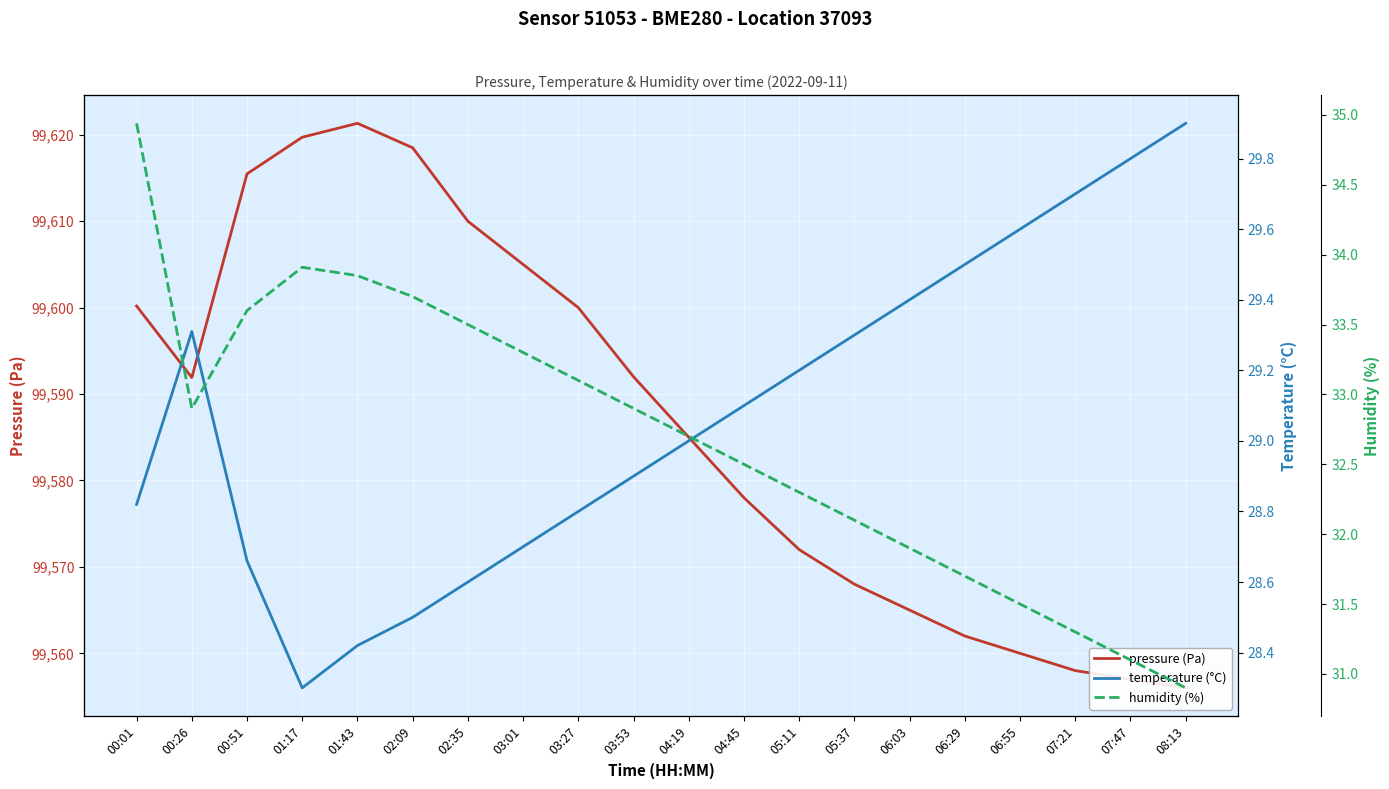

What is the label of the 3rd point from the left?

00:51